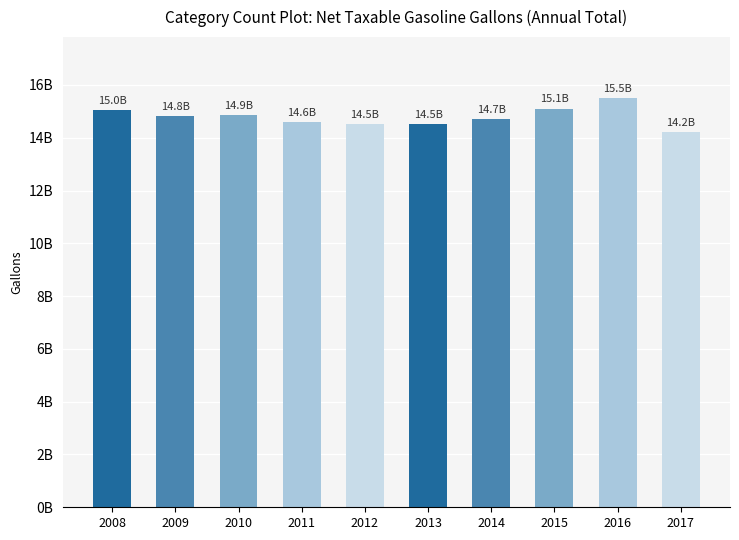

Does the chart contain any negative values?

No